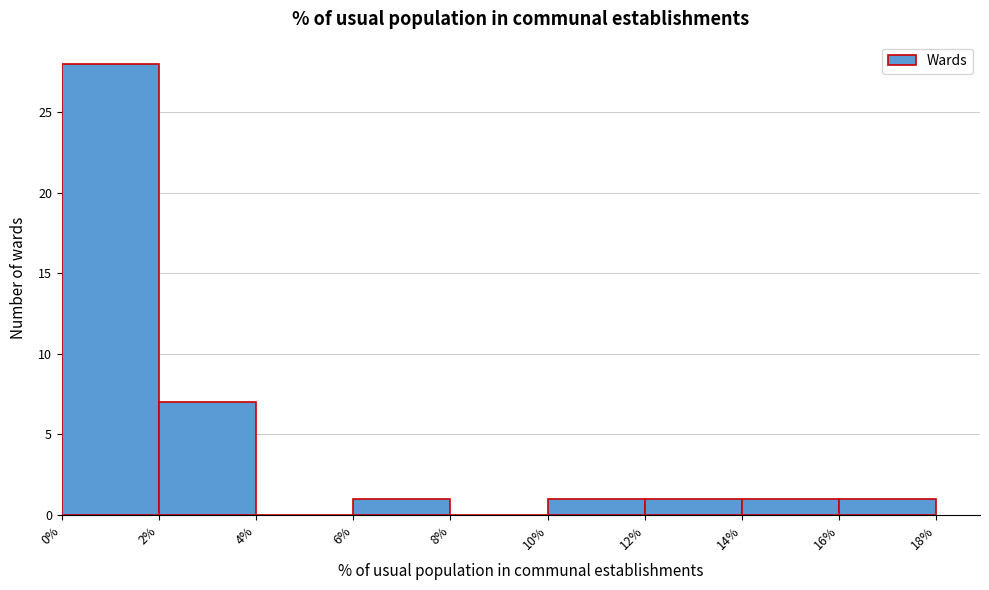

What is the height of the bar covering 2% to 4% on the x-axis? The values are not printed on the chart, so give them approximately, as read against the axis.

7